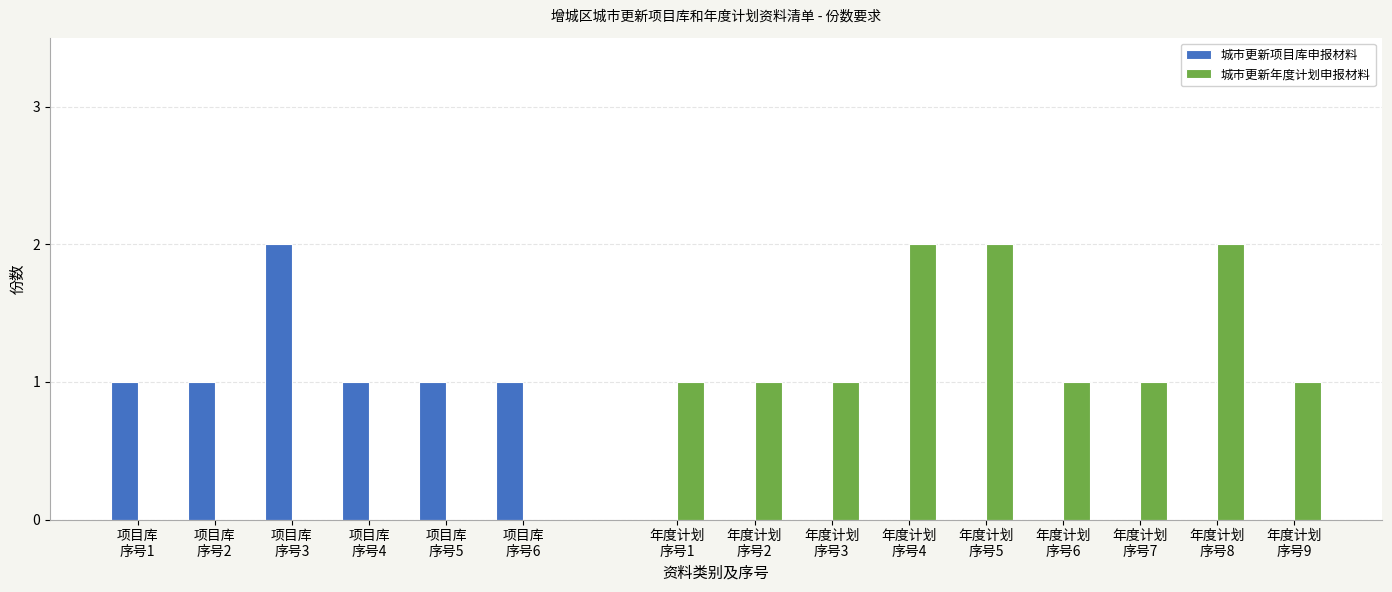

What value does the 城市更新项目库申报材料 series have at 项目库
序号3?

2